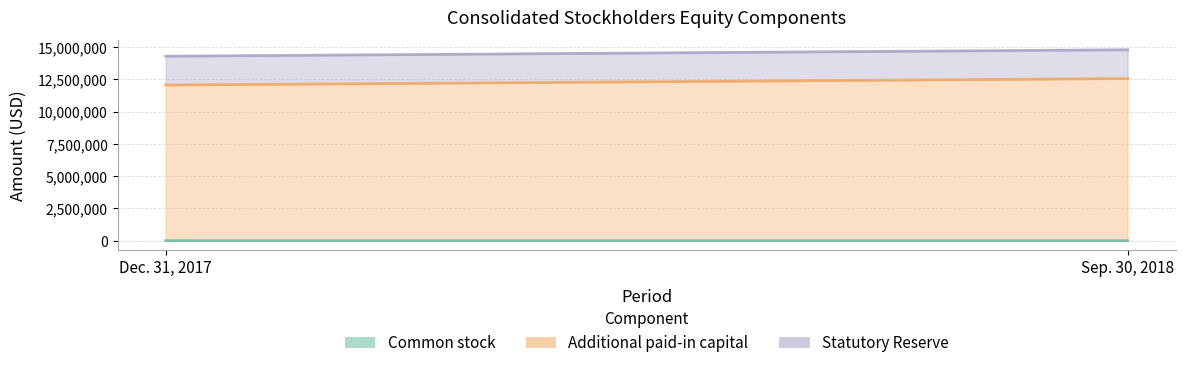

How many data points does each series have?

2